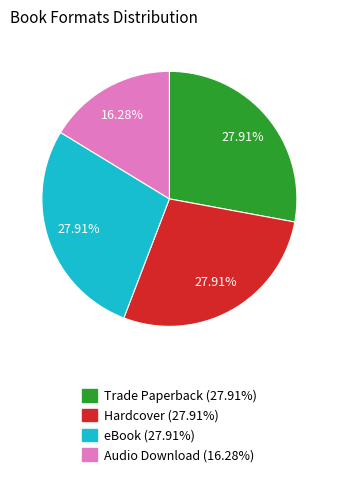

True or false: eBook accounts for 28% of the total.

True